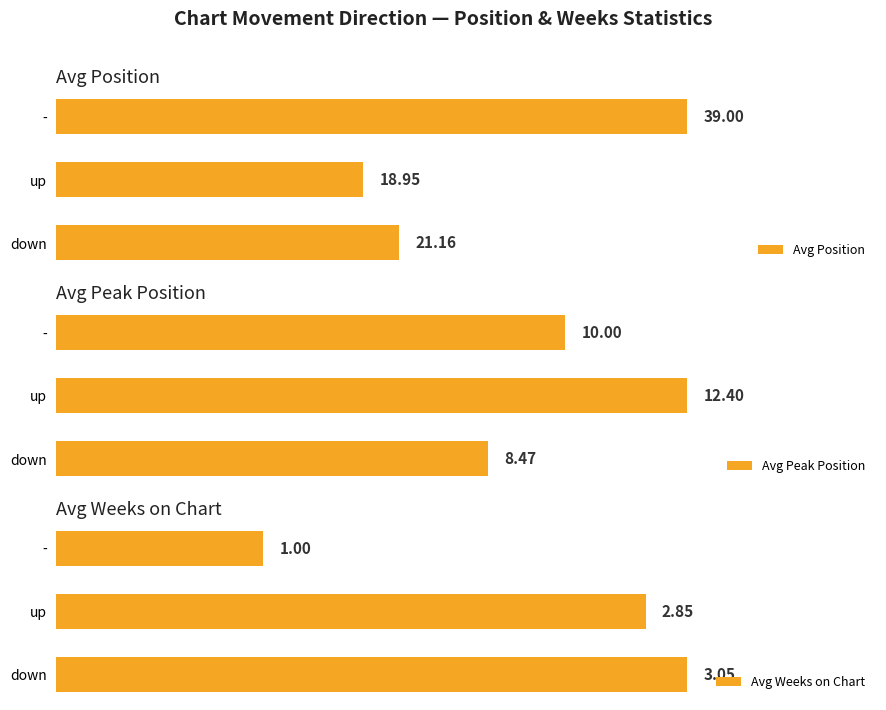

What is the sum of all Avg Peak Position values?

30.9